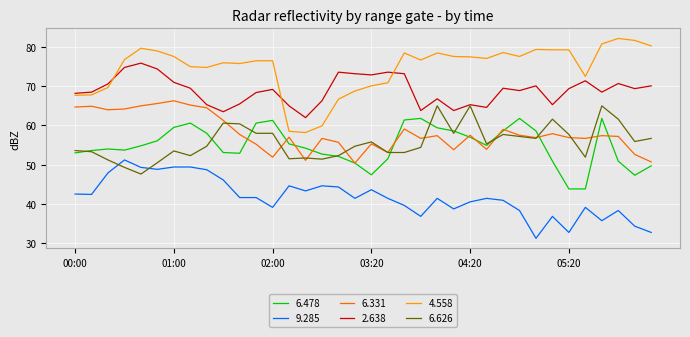

Which series has the largest range (max minus min)?

4.558